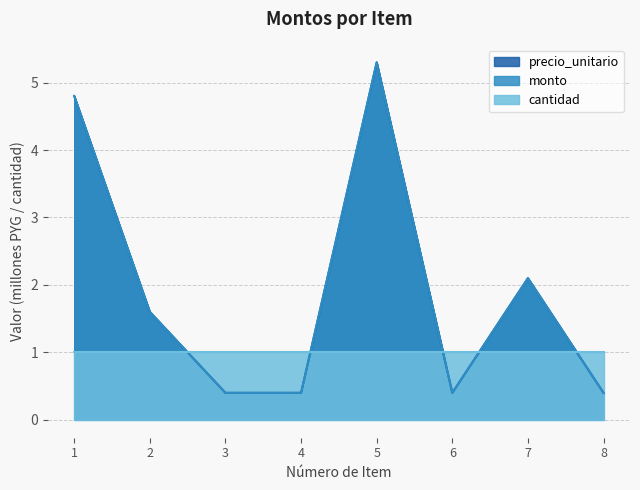

The value of precio_unitario at 3 is 0.7. True or false?

False